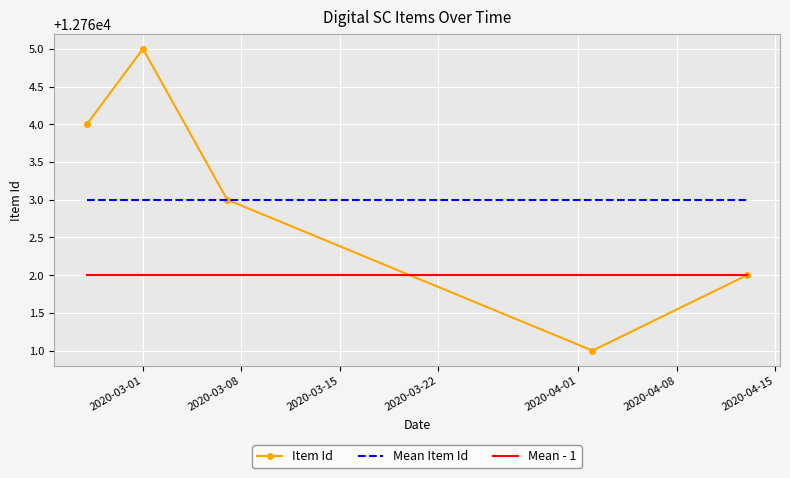

What is the greatest value displayed?

12765